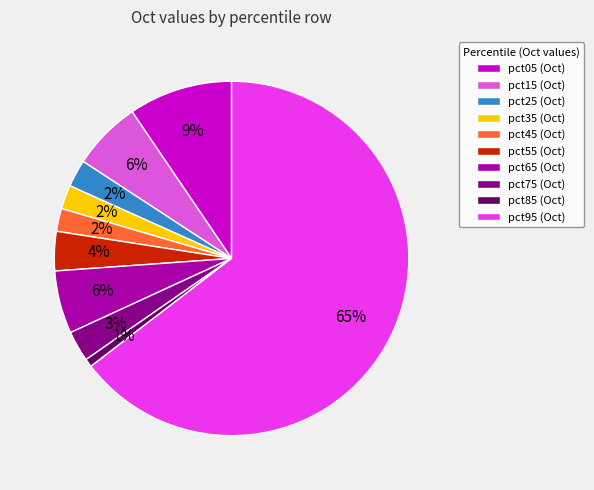

Between pct25 and pct65, which is larger?

pct65